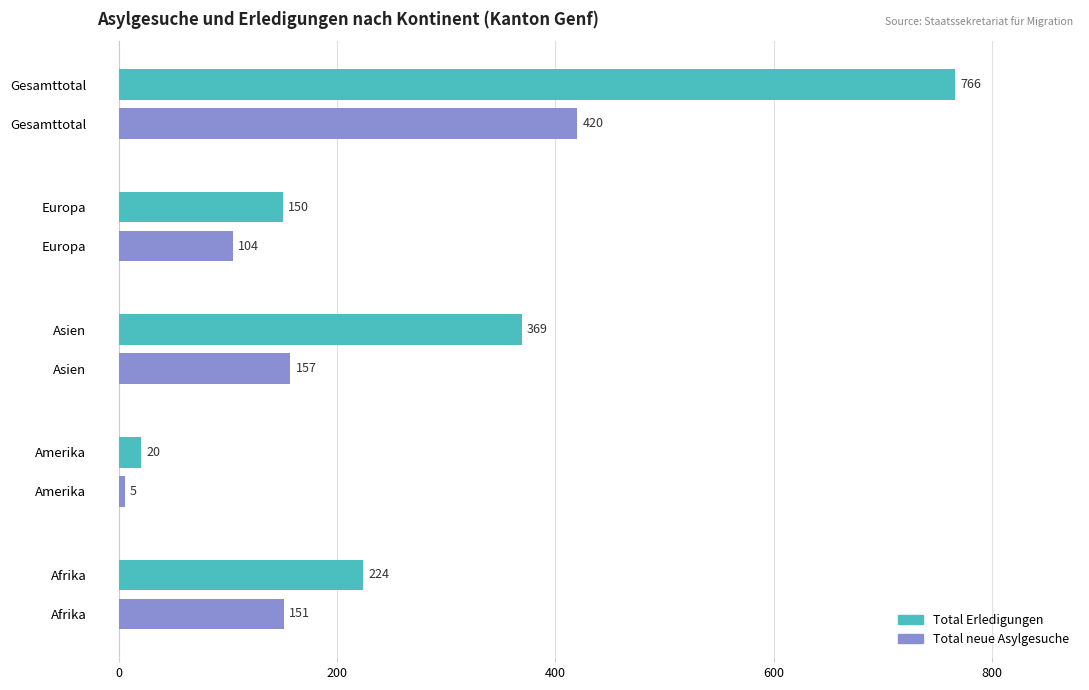

Which series has the widest spread of values?

Total Erledigungen